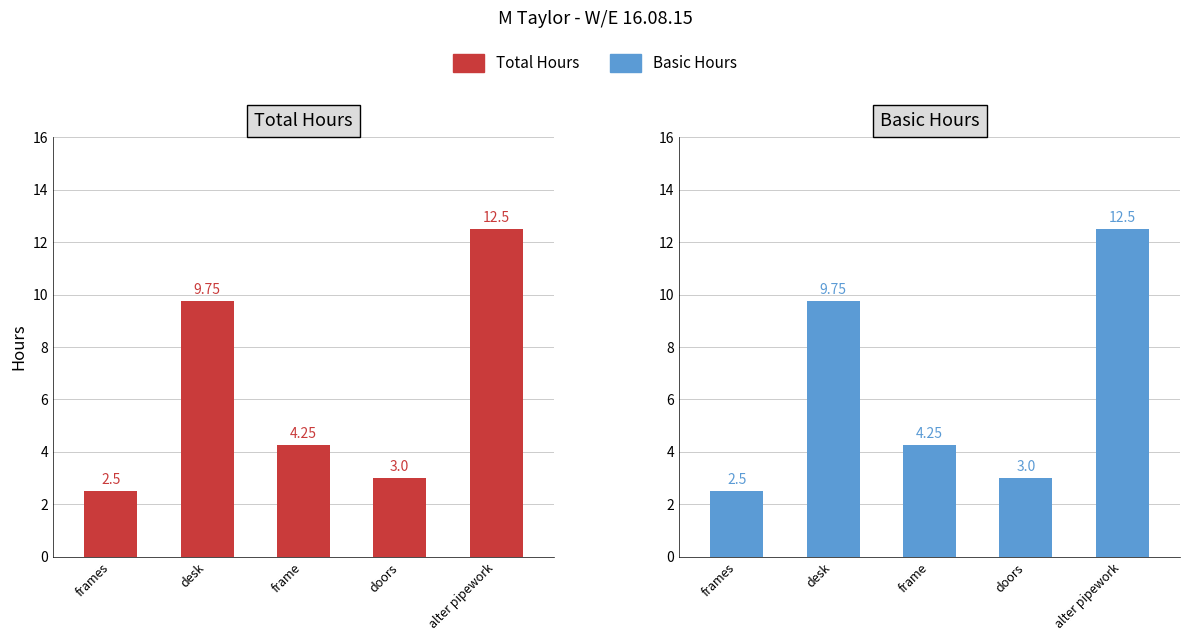

What is the sum of the Basic Hours values at frames and frame?

6.8